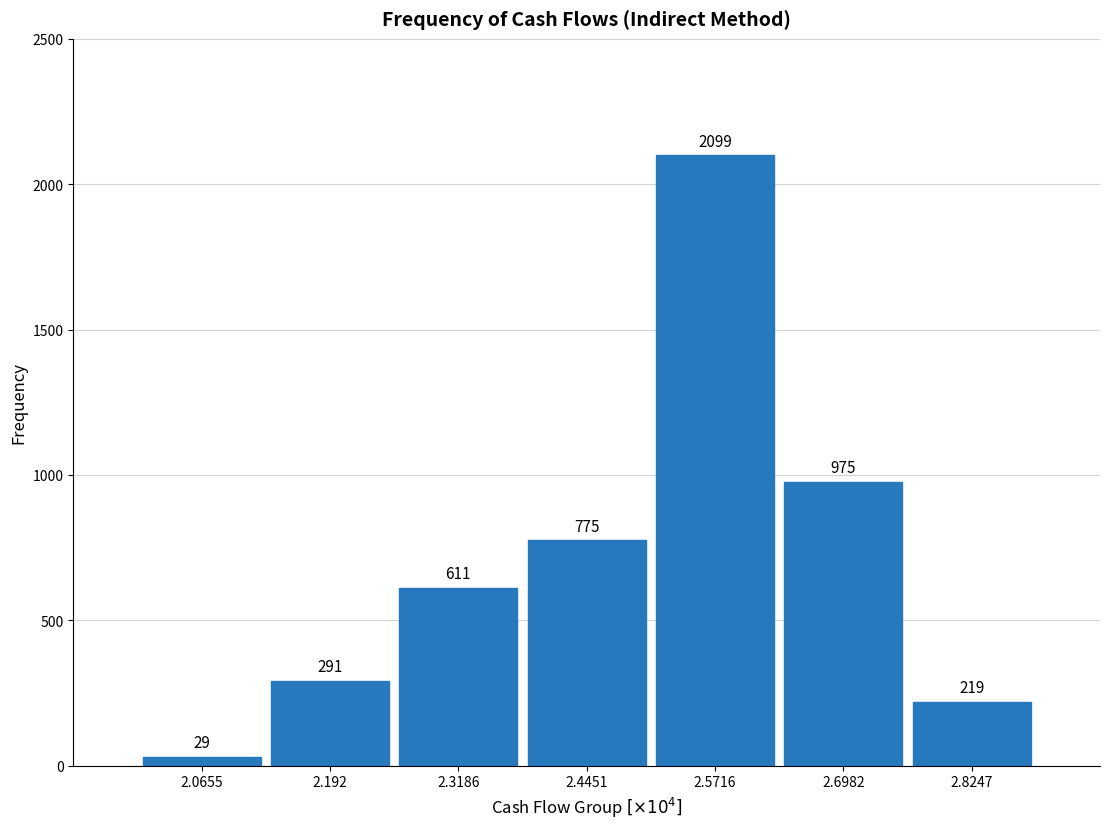

Reading left to right, transcribe all the data shown in this chart.

2.0655=29	2.192=291	2.3186=611	2.4451=775	2.5716=2099	2.6982=975	2.8247=219